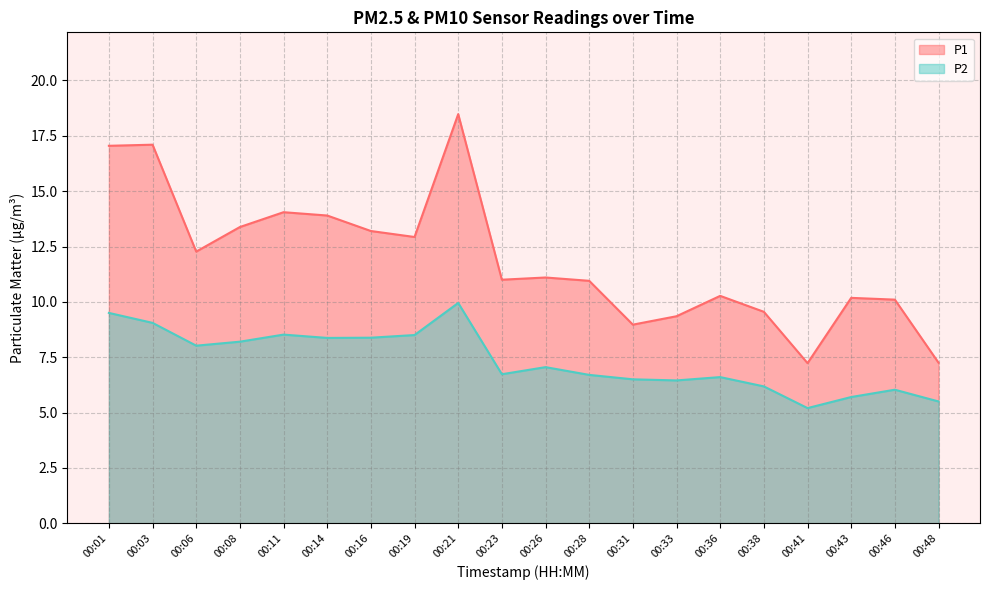

The value of P1 at 00:26 is 11.1. True or false?

True